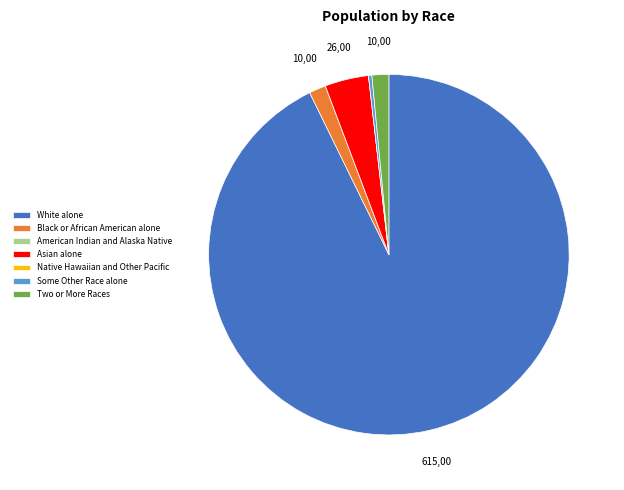

Which slice is the largest?

White alone